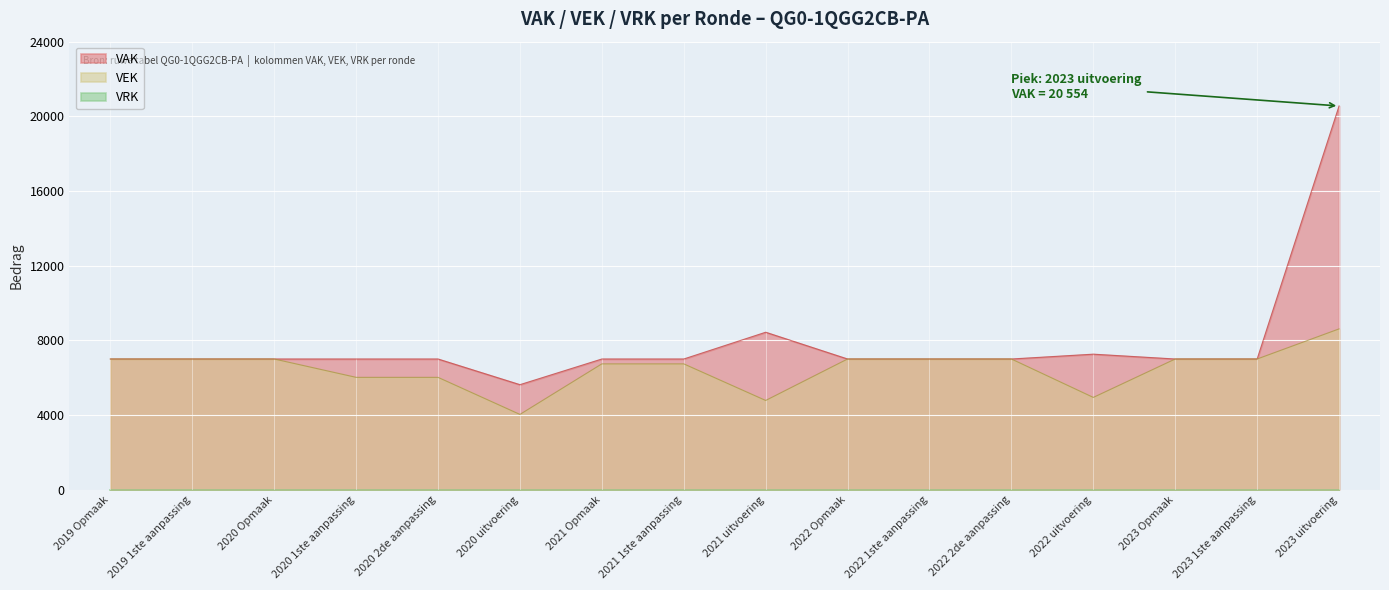

True or false: VAK and VEK cross at least once.

False